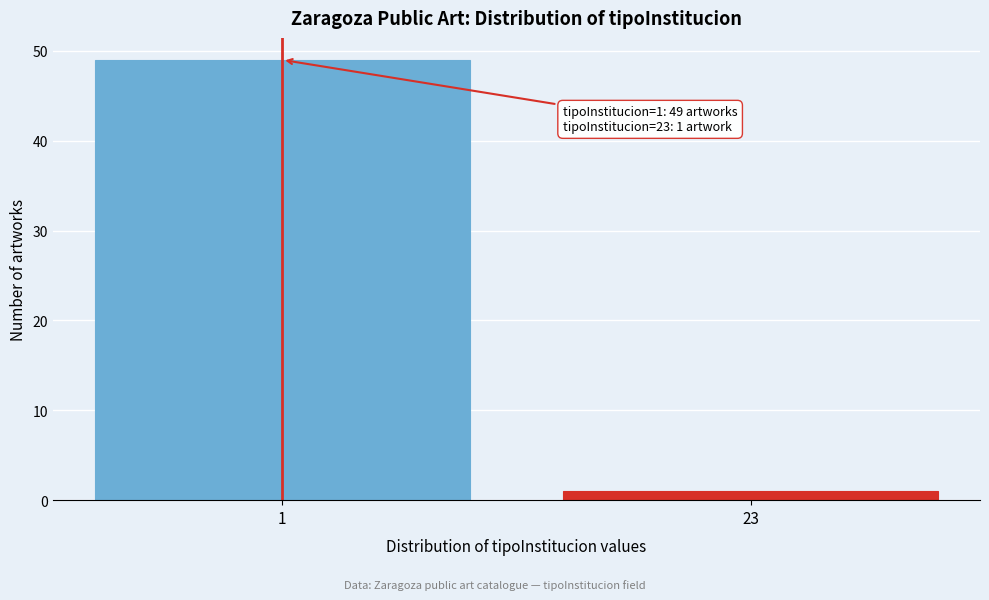

Reading left to right, extract all data points from this chart.

49	1